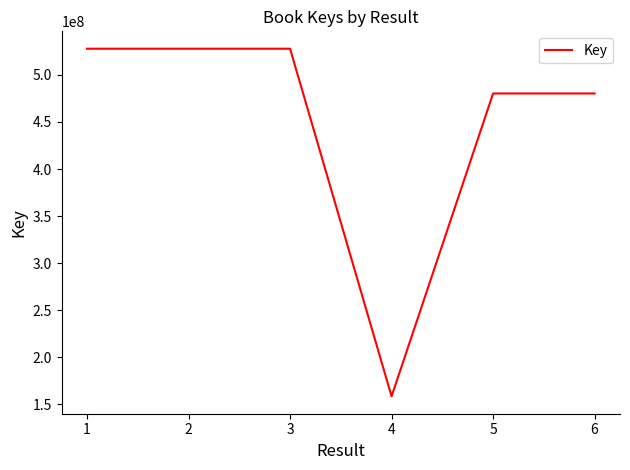

Read the value at 1.

527909101